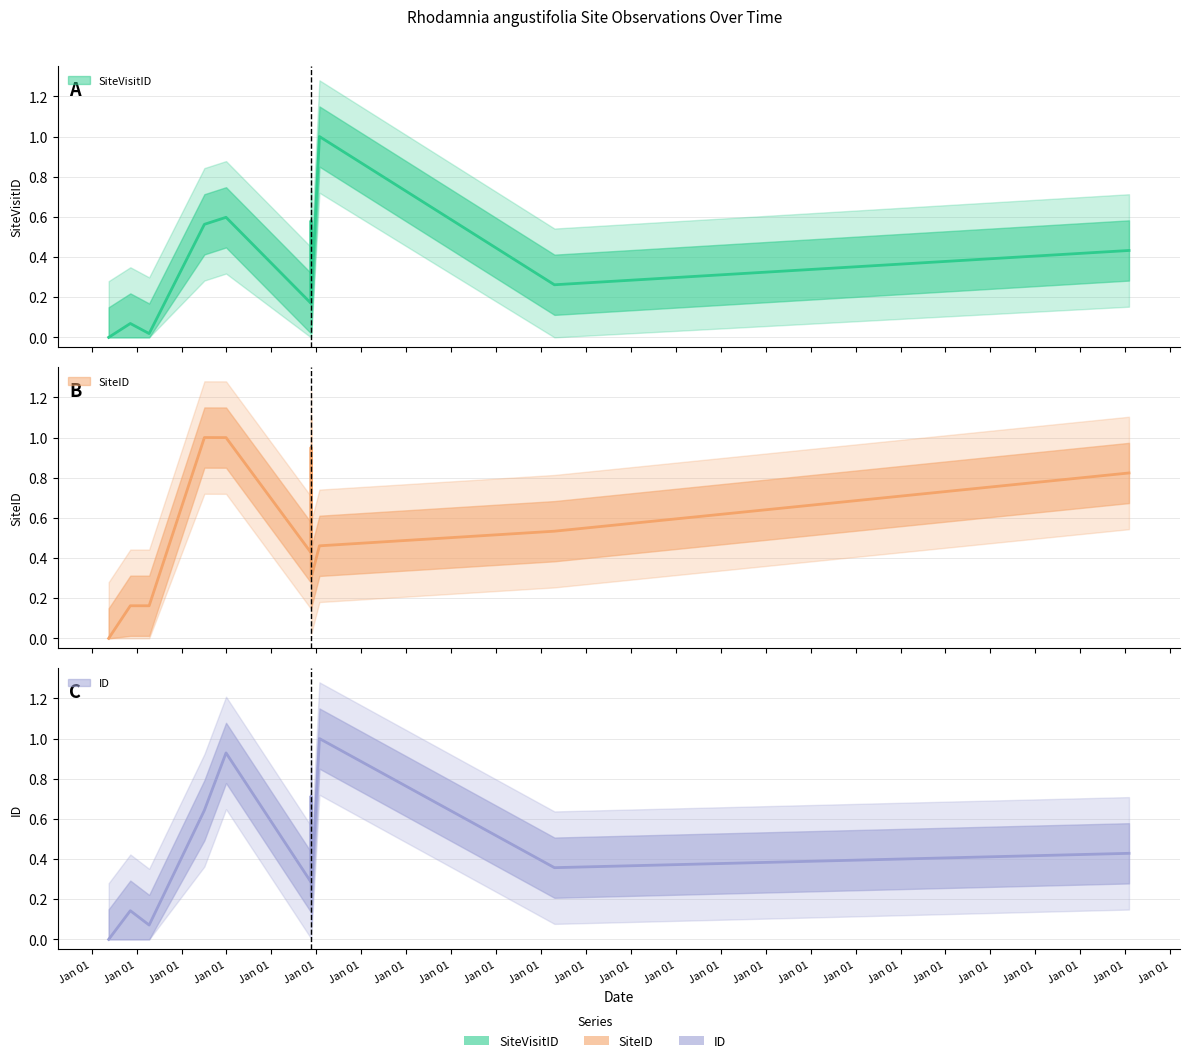

Which series has the largest range (max minus min)?

SiteVisitID (center)